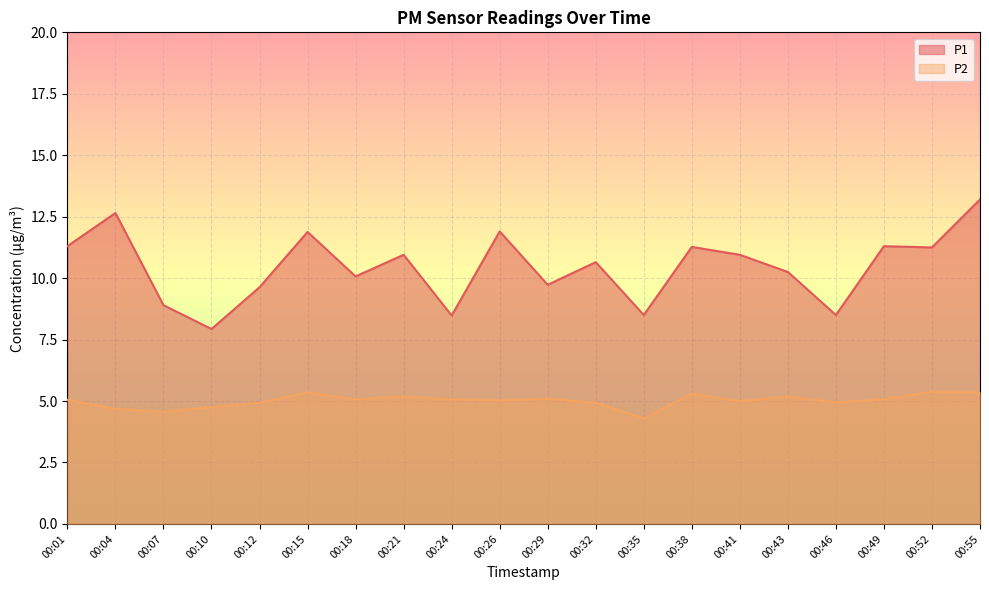

Reading left to right, extract all data points from this chart.

P1: 00:01=11.3	00:04=12.7	00:07=8.9	00:10=7.9	00:12=9.6	00:15=11.9	00:18=10.1	00:21=10.9	00:24=8.5	00:26=11.9	00:29=9.7	00:32=10.7	00:35=8.5	00:38=11.3	00:41=10.9	00:43=10.2	00:46=8.5	00:49=11.3	00:52=11.2	00:55=13.2
P2: 00:01=5.0	00:04=4.7	00:07=4.6	00:10=4.8	00:12=4.9	00:15=5.3	00:18=5.1	00:21=5.2	00:24=5.1	00:26=5.0	00:29=5.1	00:32=4.9	00:35=4.3	00:38=5.3	00:41=5.0	00:43=5.2	00:46=5.0	00:49=5.1	00:52=5.4	00:55=5.3